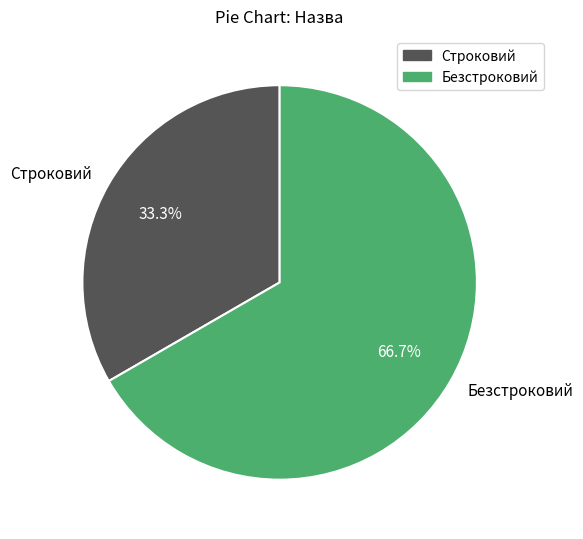

To the nearest percent, what is the difference between the Безстроковий and Строковий slice percentages?

33%